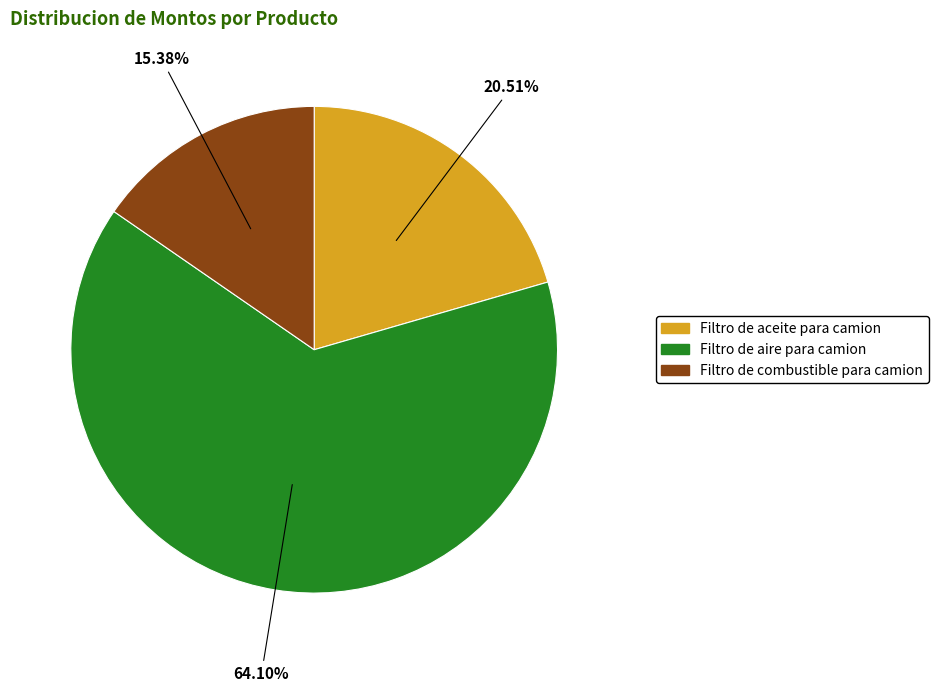

What percentage is the Filtro de aceite para camion slice, to the nearest percent?

21%